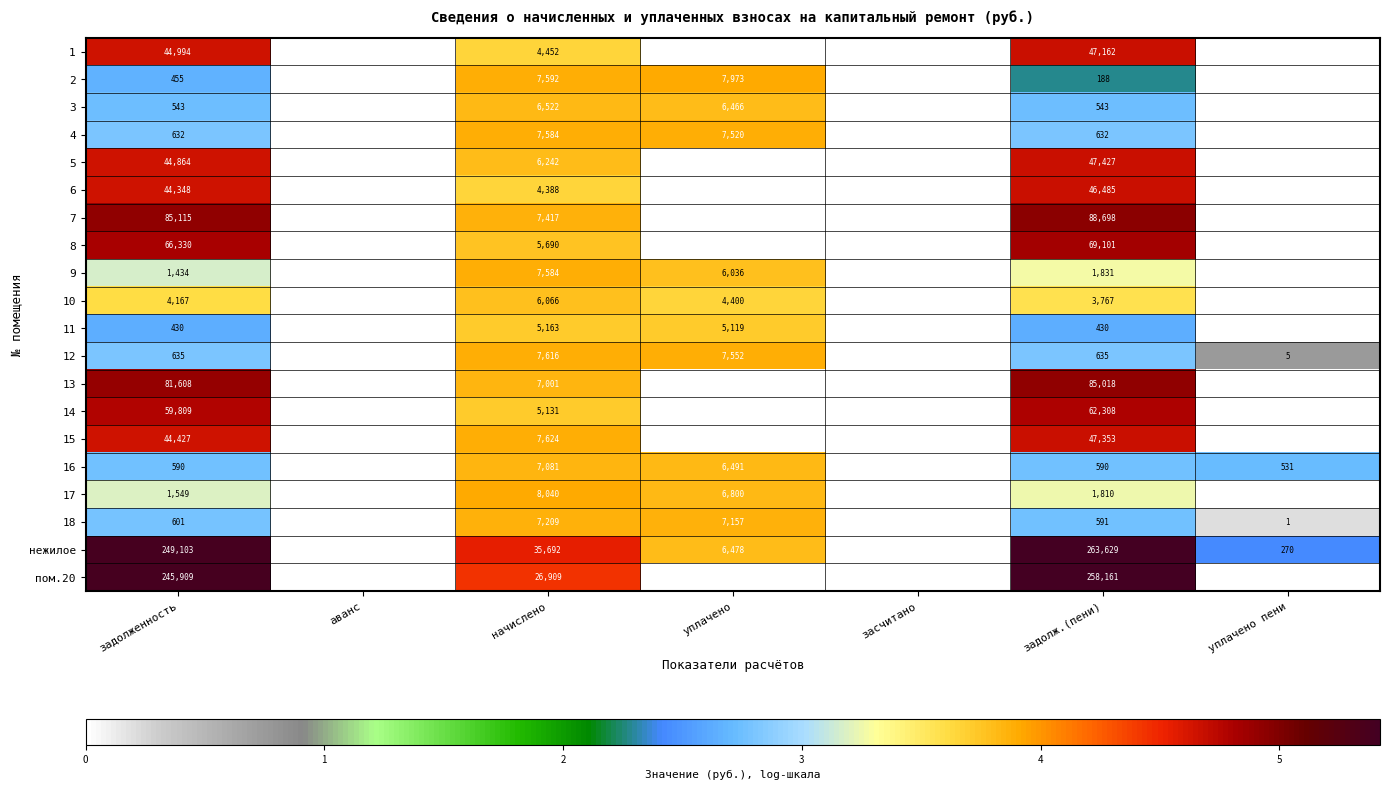

At задолж.(пени), list the series in order from smallest to largest.

2, 11, 3, 16, 18, 4, 12, 17, 9, 10, 6, 1, 15, 5, 14, 8, 13, 7, пом.20, нежилое